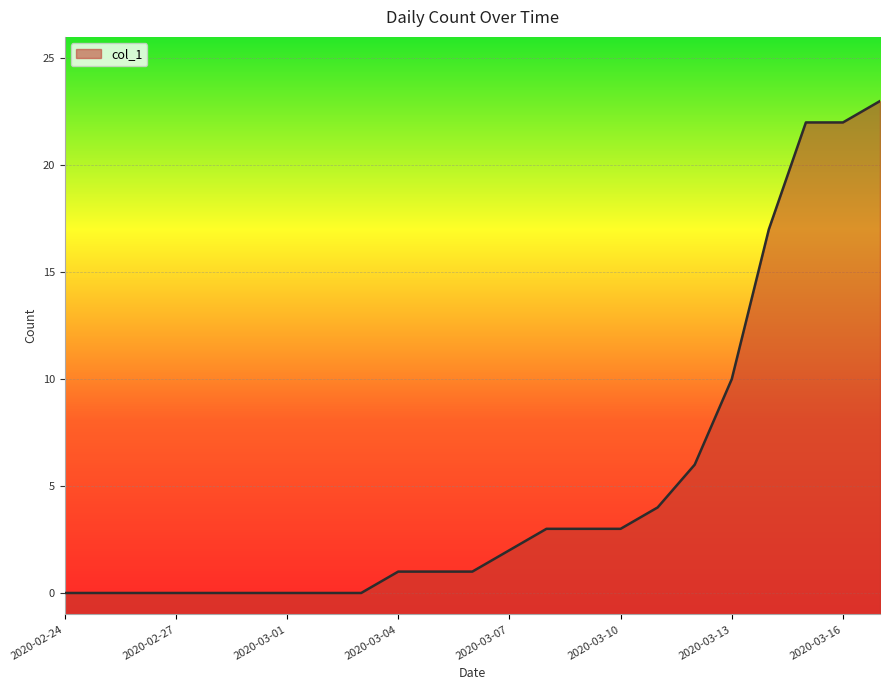

Which category has the highest value across all series?

2020-03-17